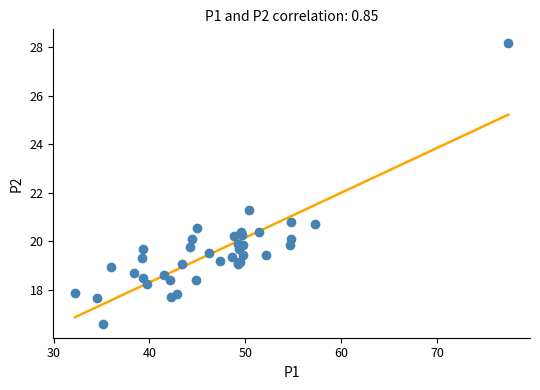

What Y value in the scatter plot is closest to 22?

21.3